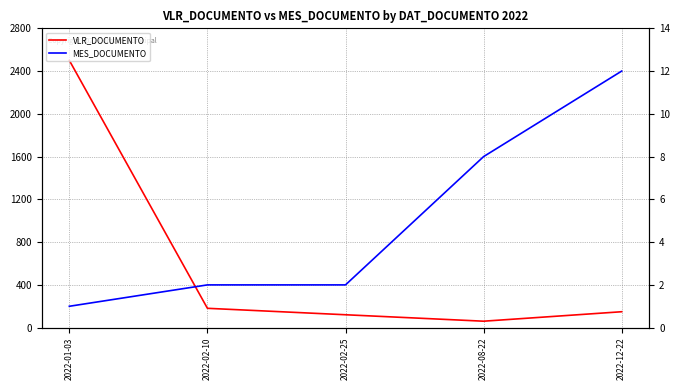

The MES_DOCUMENTO series shows 2.0 at 2022-02-25. True or false?

True